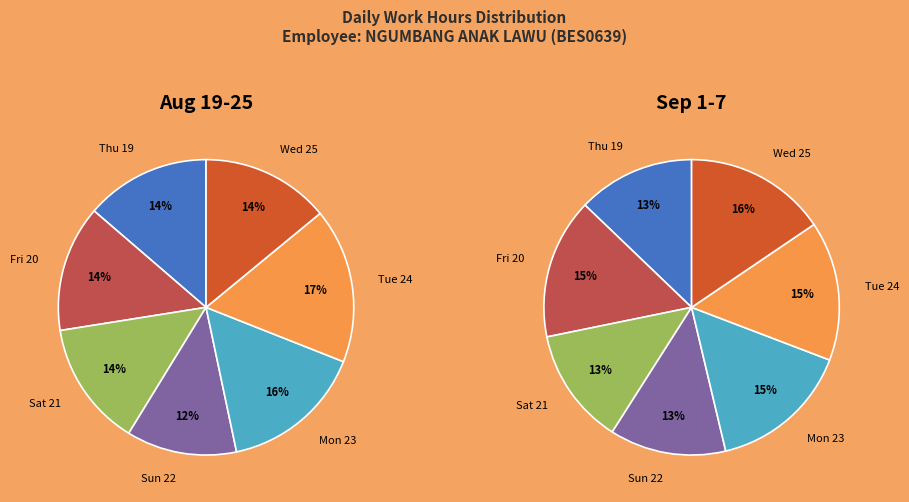

How many slices are in this pie chart?

7